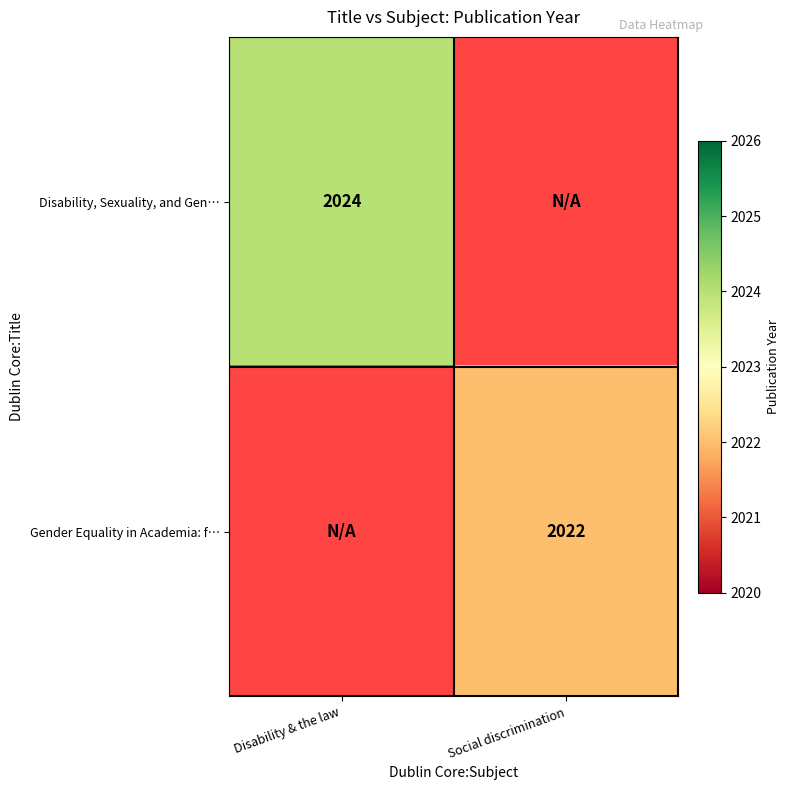

The Gender Equality in Academia: f… series shows 2022 at Social discrimination. True or false?

True